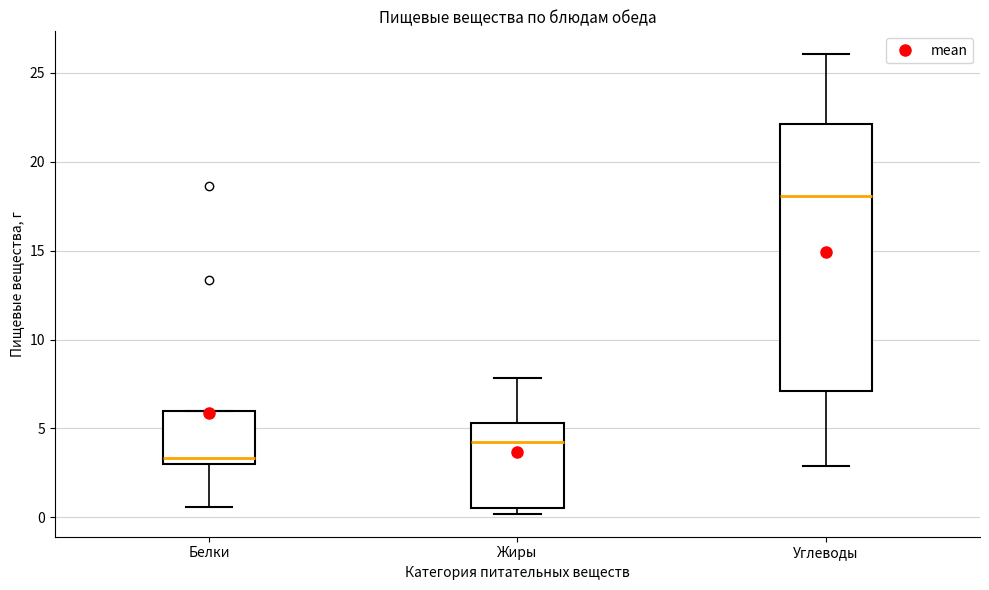

Reading left to right, read every box against the y-axis: the position of its median line, the range the box covers, and the ends of its whiskers. The values are not printed on the chart, so give them approximately, as read against the axis.

Белки: median 3.5, box 3.0 to 6.0, whiskers 0.5 to 6.0
Жиры: median 4.5, box 0.5 to 5.5, whiskers 0.0 to 8.0
Углеводы: median 18.0, box 7.0 to 22.0, whiskers 3.0 to 26.0